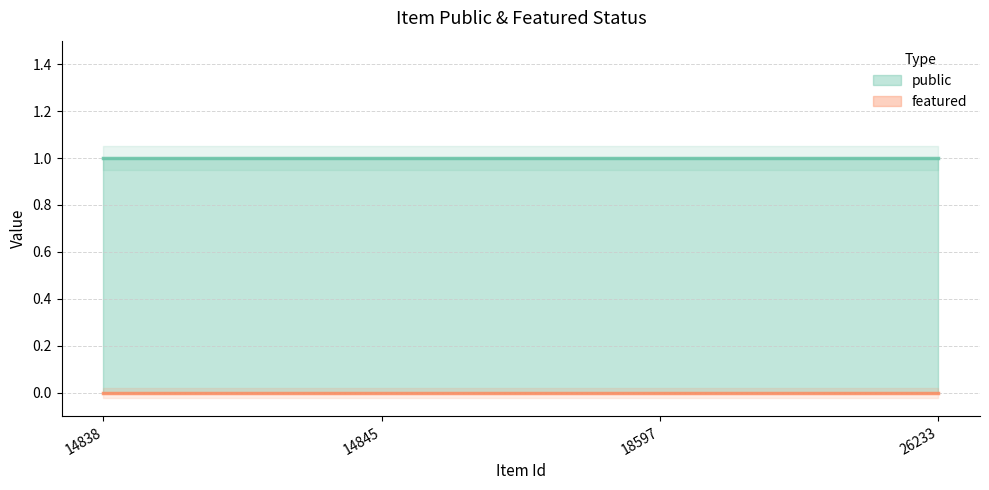

The featured series shows 0 at 18597. True or false?

True